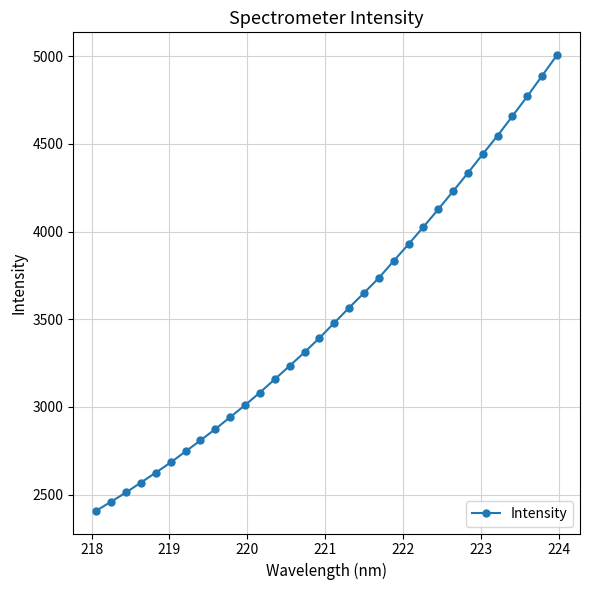

Does the chart display data point markers on the line(s)?

Yes